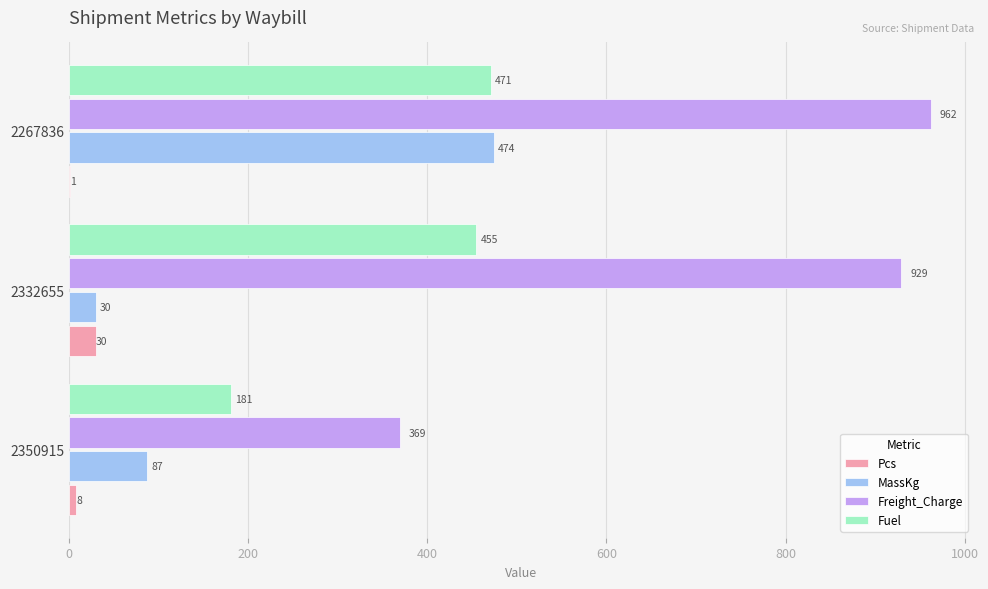

What is the sum of all MassKg values?

591.0